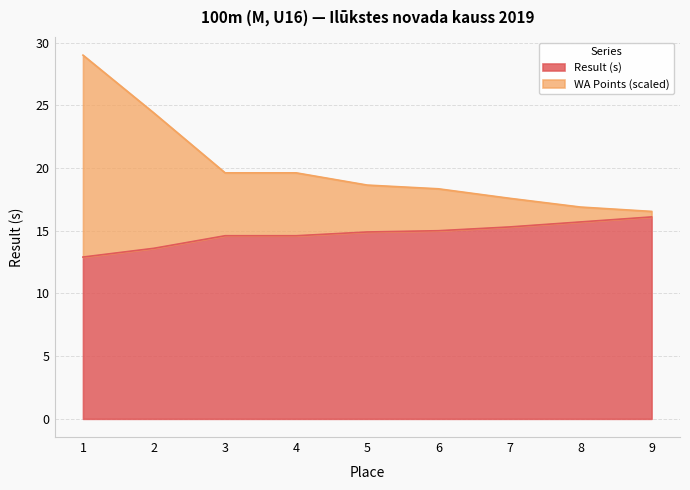

What is the lowest value of the Result series?

12.9